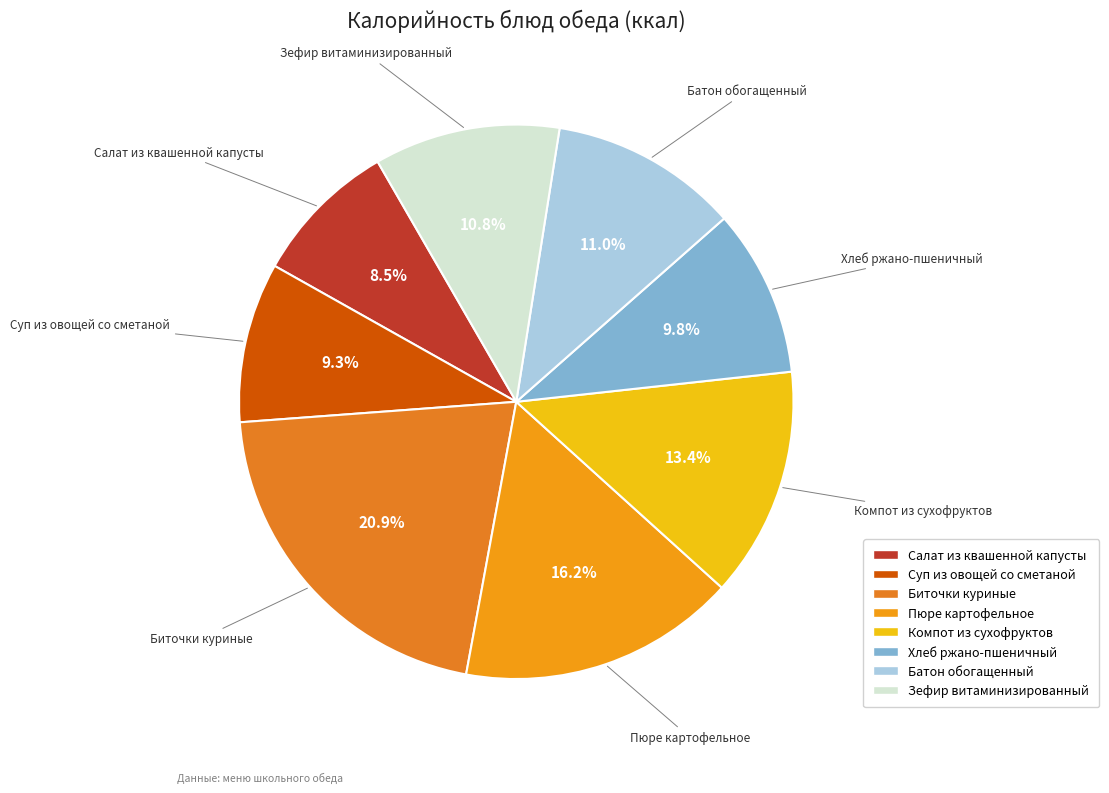

What percentage do Суп из овощей со сметаной and Хлеб ржано-пшеничный together represent?

19.1%